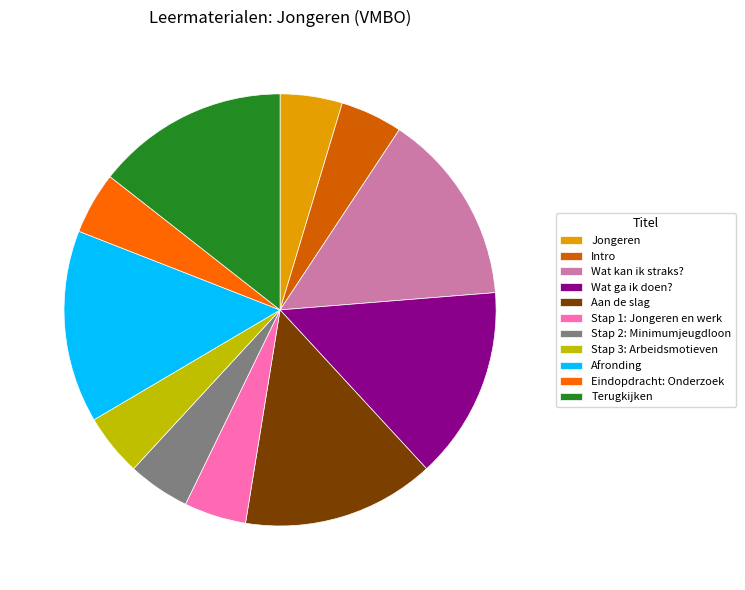

To the nearest percent, what is the average slice percentage?

9%